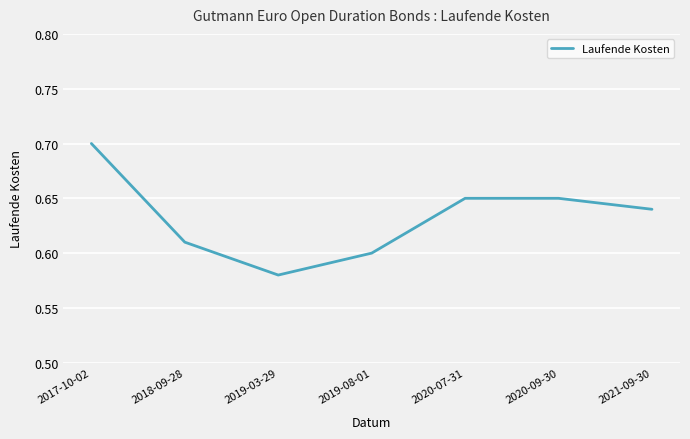

What is the sum of the values at 2018-09-28 and 2017-10-02?

1.3